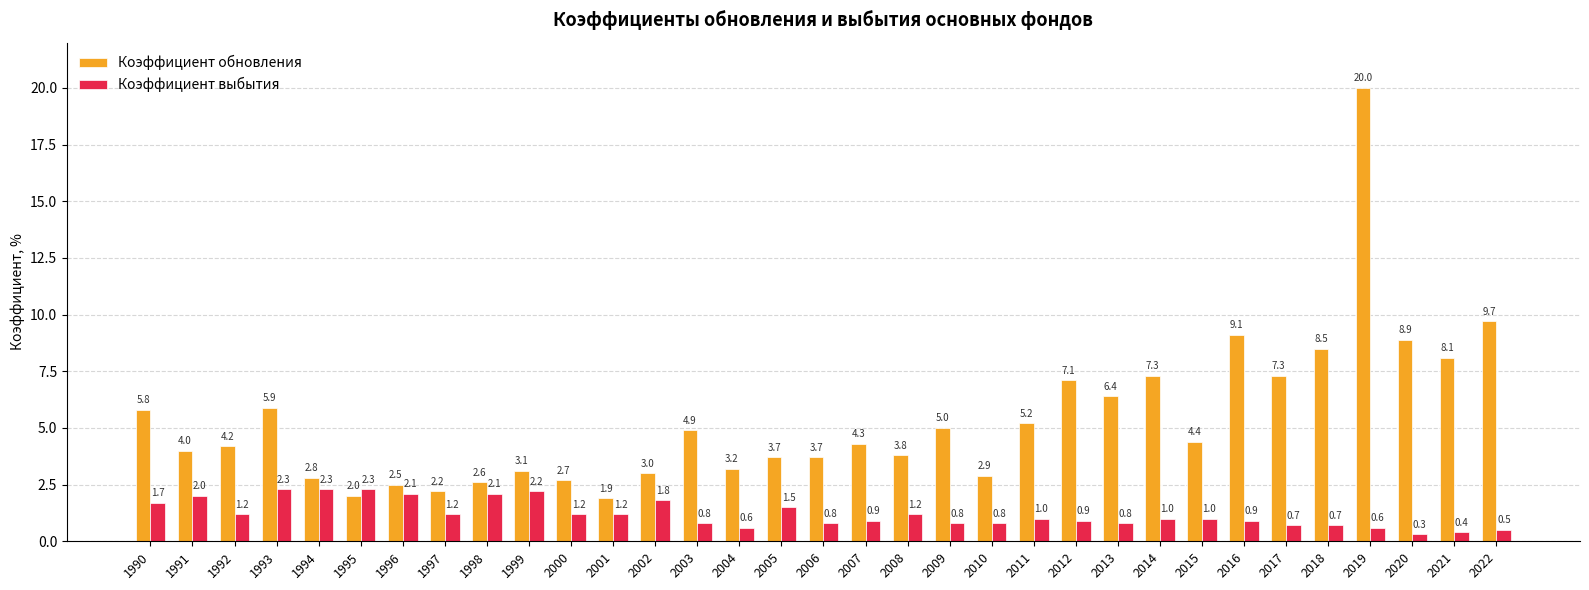

Reading left to right, extract all data points from this chart.

Коэффициент обновления: 1990=5.8	1991=4.0	1992=4.2	1993=5.9	1994=2.8	1995=2.0	1996=2.5	1997=2.2	1998=2.6	1999=3.1	2000=2.7	2001=1.9	2002=3.0	2003=4.9	2004=3.2	2005=3.7	2006=3.7	2007=4.3	2008=3.8	2009=5.0	2010=2.9	2011=5.2	2012=7.1	2013=6.4	2014=7.3	2015=4.4	2016=9.1	2017=7.3	2018=8.5	2019=20.0	2020=8.9	2021=8.1	2022=9.7
Коэффициент выбытия: 1990=1.7	1991=2.0	1992=1.2	1993=2.3	1994=2.3	1995=2.3	1996=2.1	1997=1.2	1998=2.1	1999=2.2	2000=1.2	2001=1.2	2002=1.8	2003=0.8	2004=0.6	2005=1.5	2006=0.8	2007=0.9	2008=1.2	2009=0.8	2010=0.8	2011=1.0	2012=0.9	2013=0.8	2014=1.0	2015=1.0	2016=0.9	2017=0.7	2018=0.7	2019=0.6	2020=0.3	2021=0.4	2022=0.5